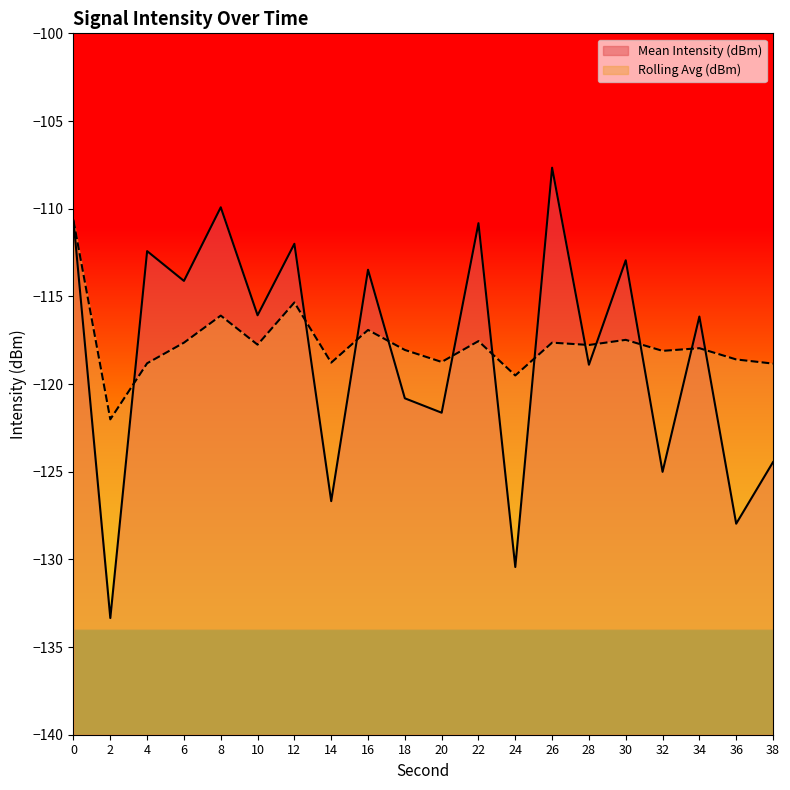

What is the total value across all series at 30?

-230.4